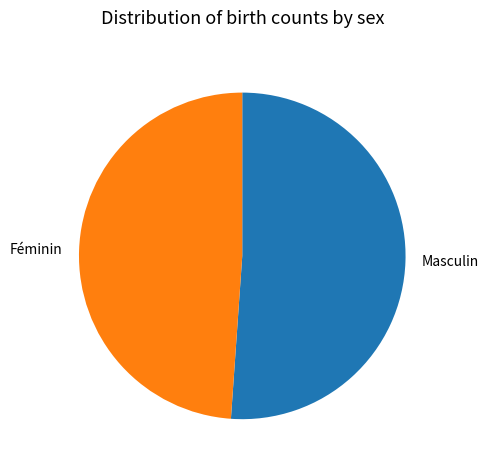

Is there a majority slice in this chart?

Yes